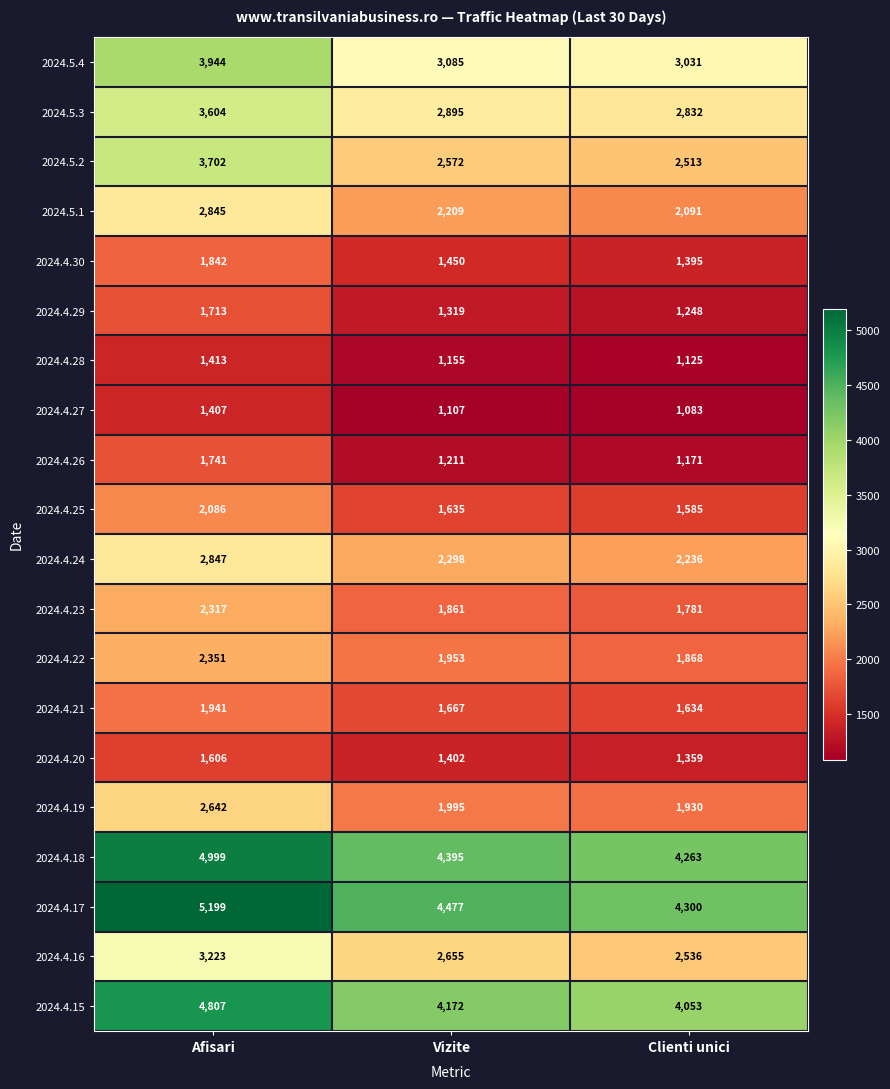

Count the number of categories in the chart.

3